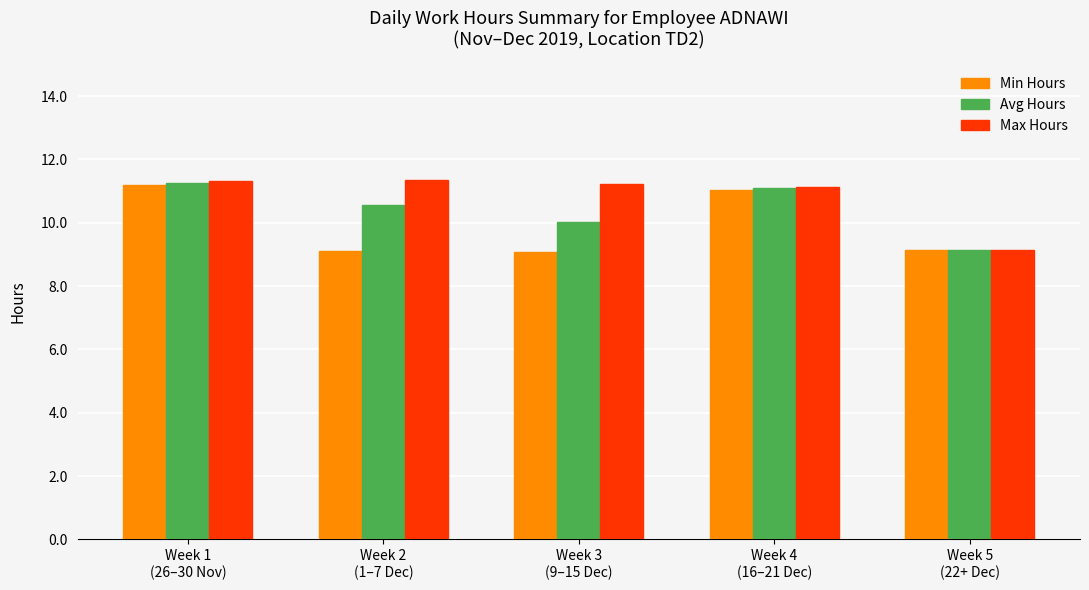

What is the sum of the Min Hours values at Week 3
(9–15 Dec) and Week 2
(1–7 Dec)?

18.2